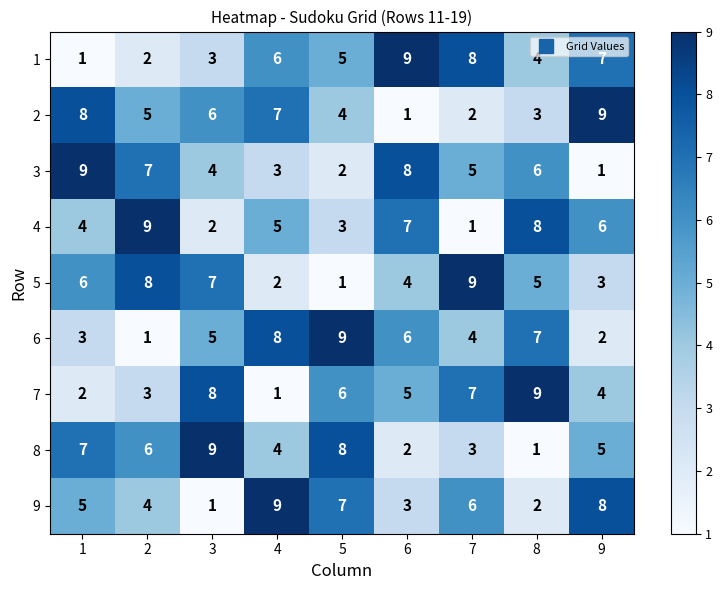

Which series changed the most between 3 and 6?

8